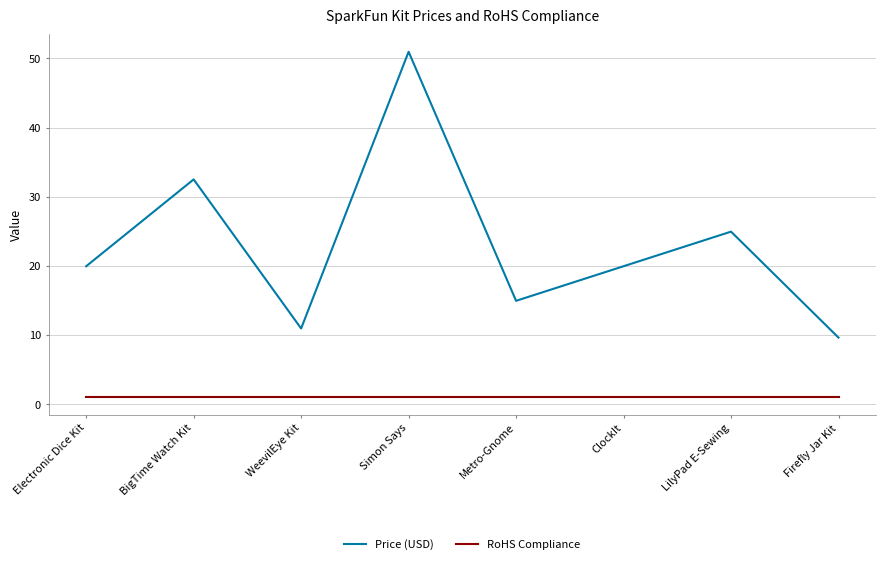

What is the minimum value shown in the chart?

1.0